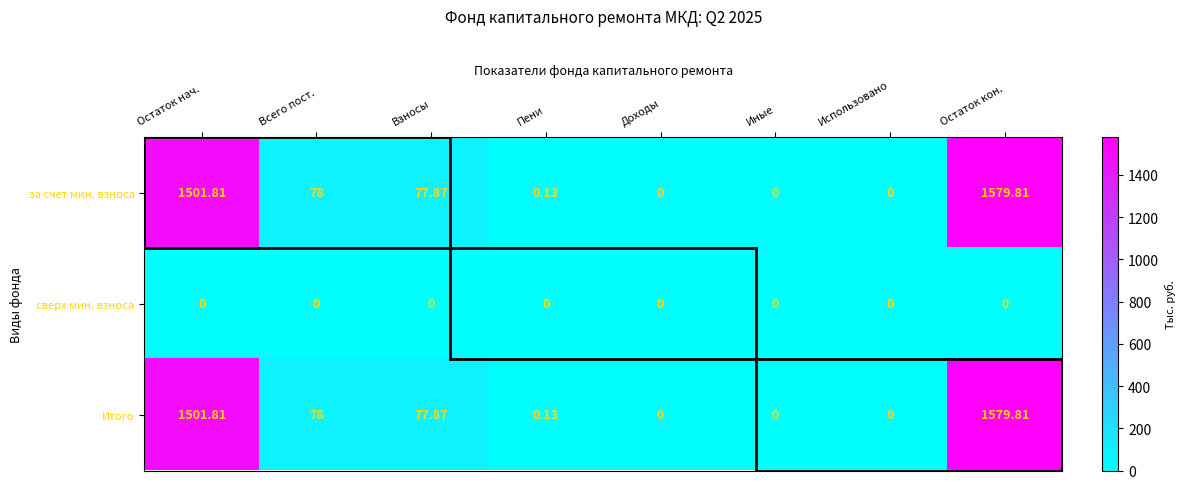

Which label corresponds to the largest value in the chart?

Остаток кон.